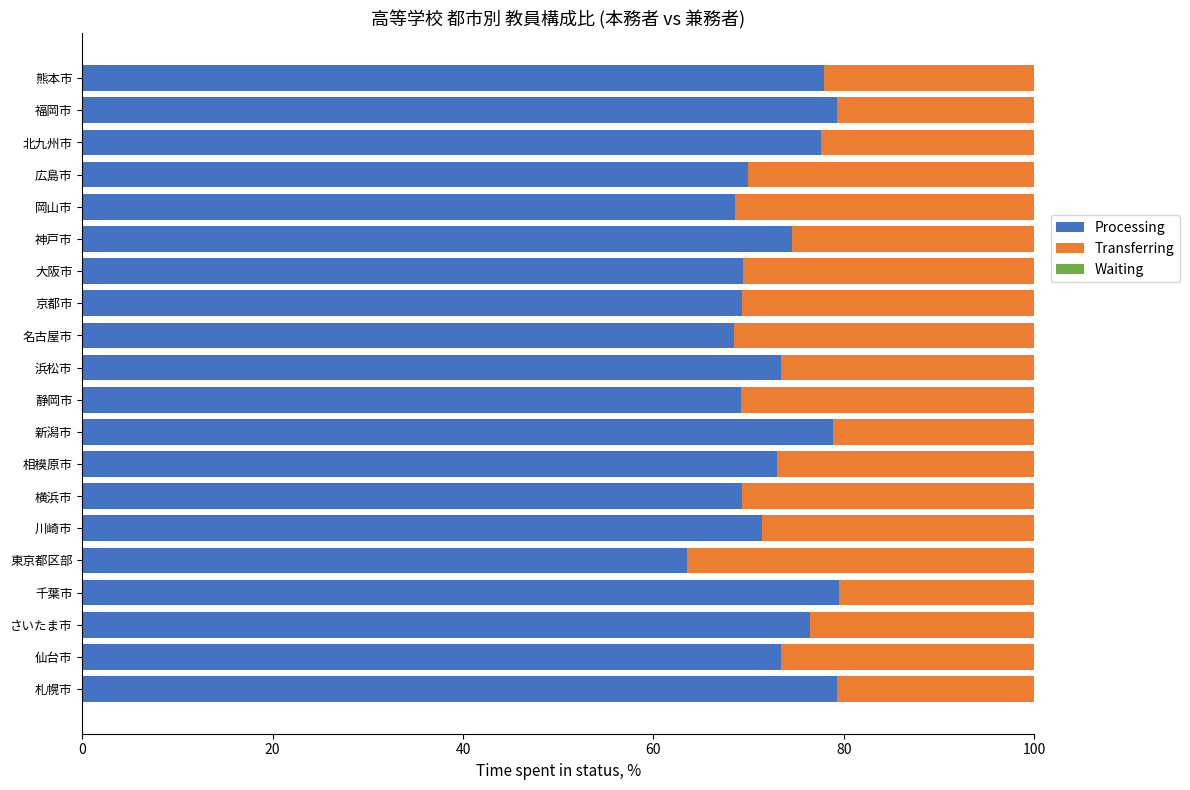

What is the total value across all series at 横浜市?

100.0